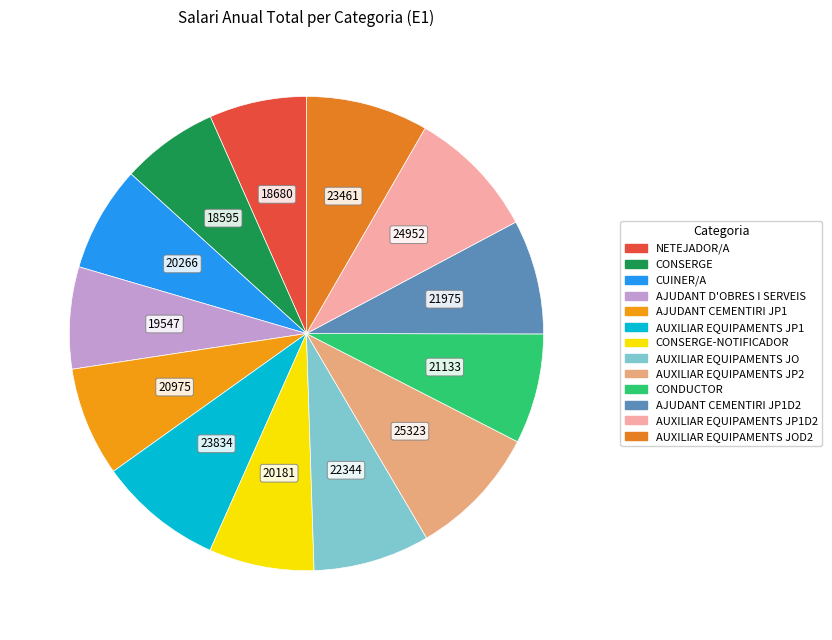

To the nearest percent, what is the average slice percentage?

8%